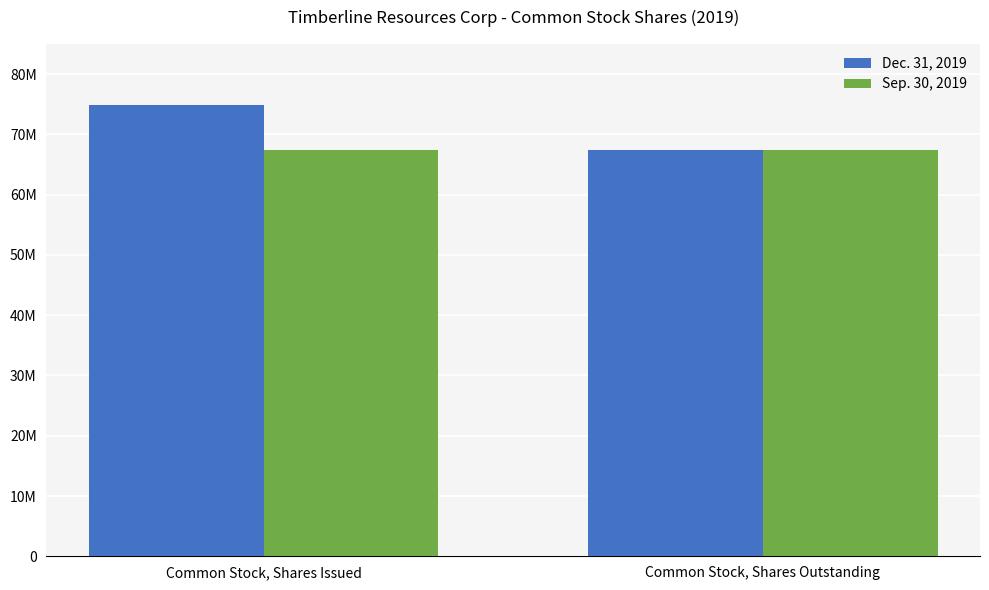

At which label is Dec. 31, 2019 closest to 71145260?

Common Stock, Shares Issued